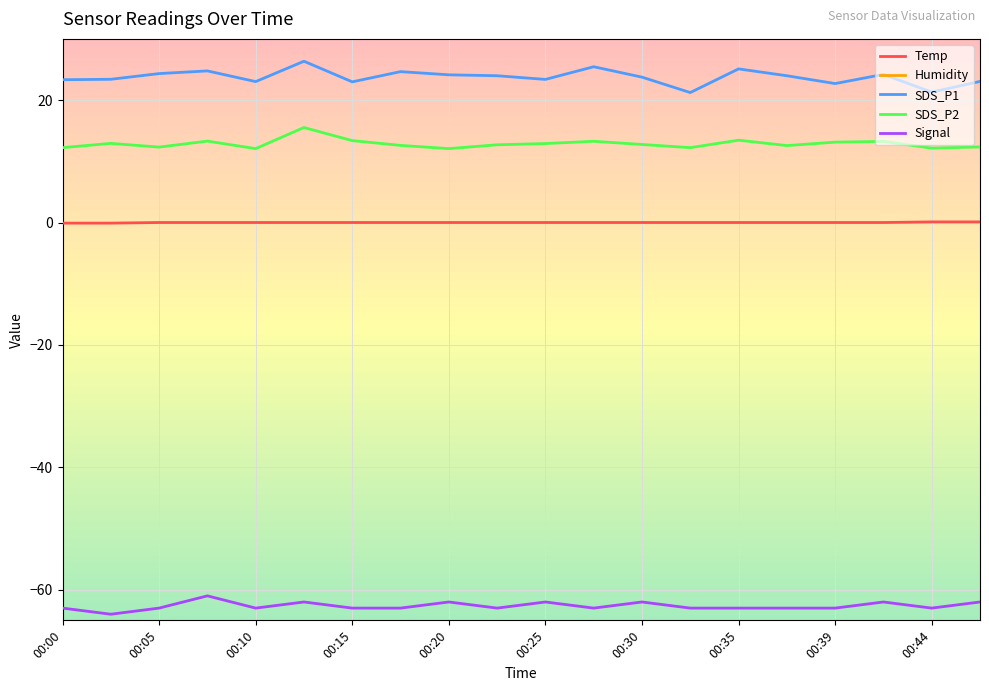

True or false: SDS_P1 has a value of 41.7 at 00:05.

False